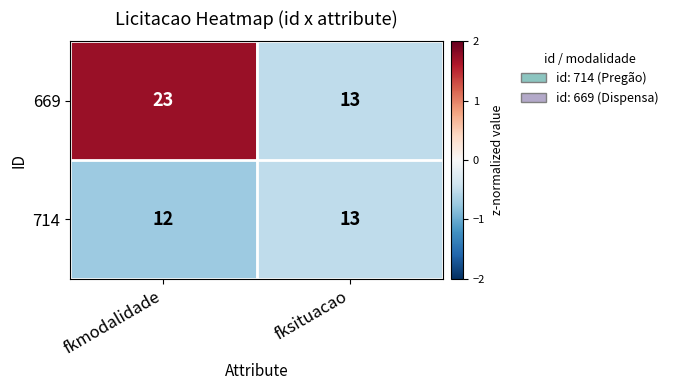

Rank the series by their average value, from lowest to highest.

714, 669